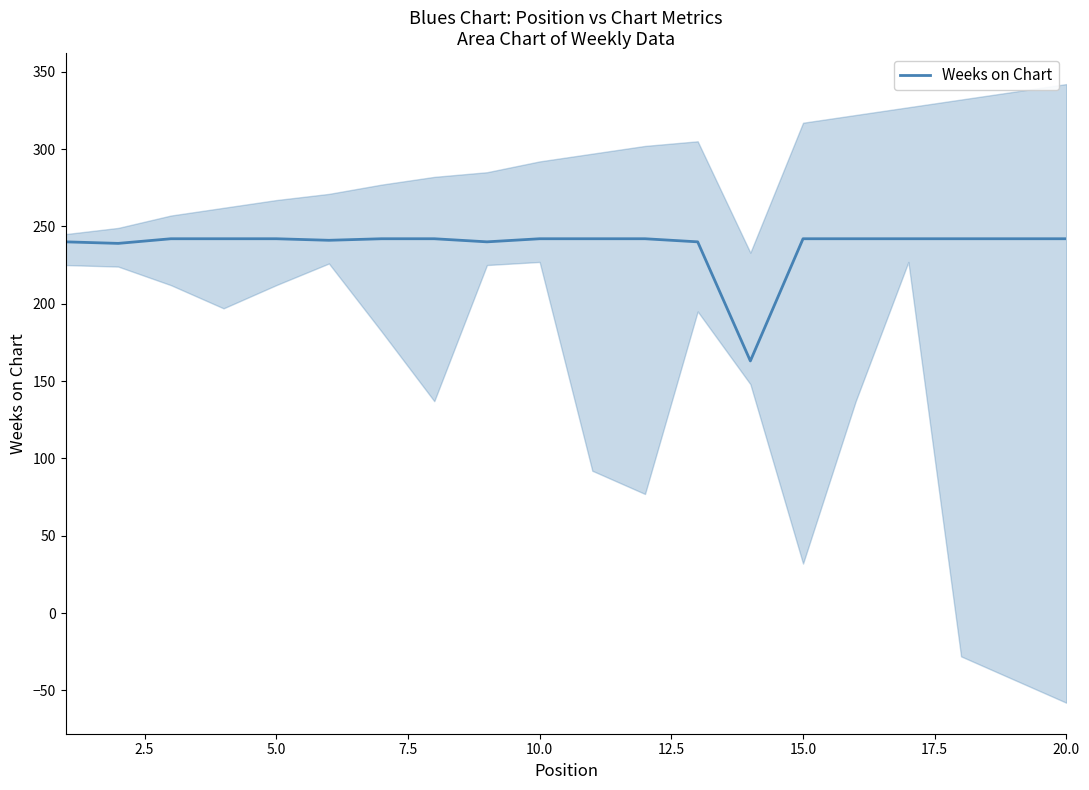

What is the lowest value of the Weeks on Chart series?

163